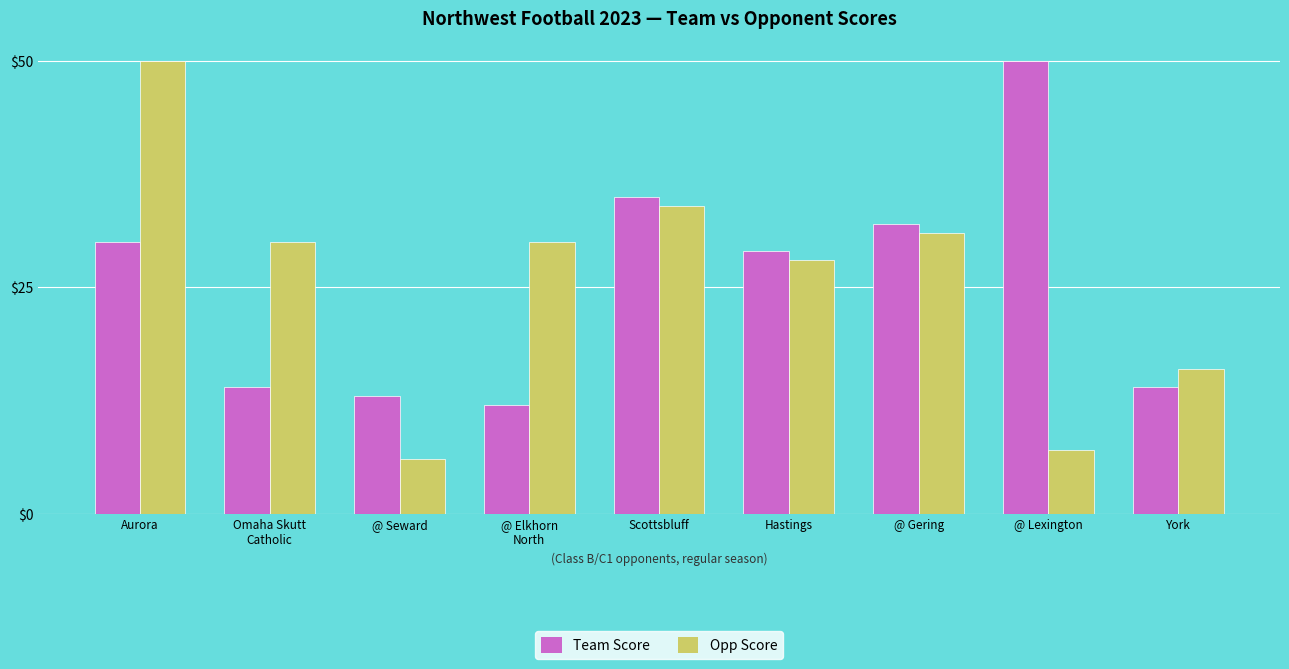

The value of Opp Score at @ Seward is 6. True or false?

True